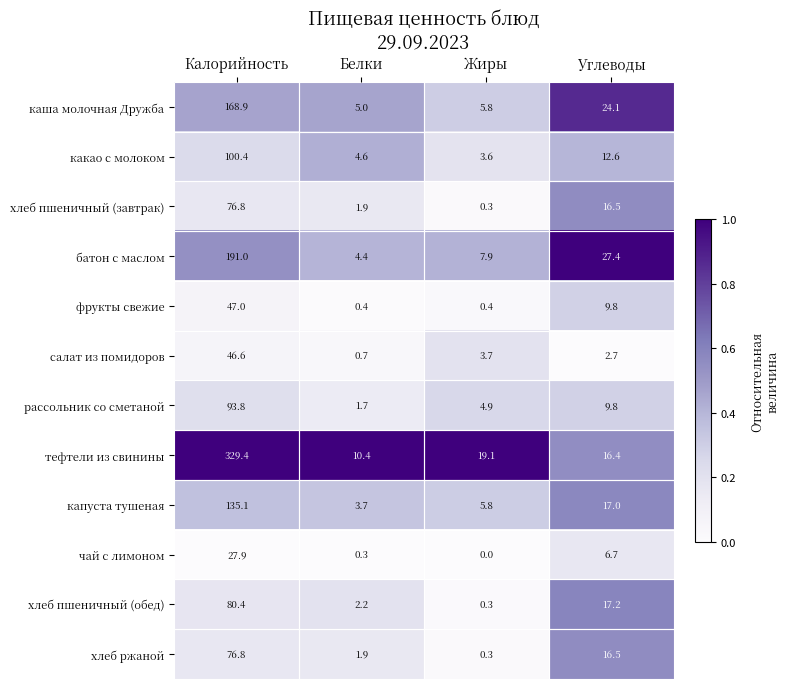

At how many categories does at least one series exceed 0?

4